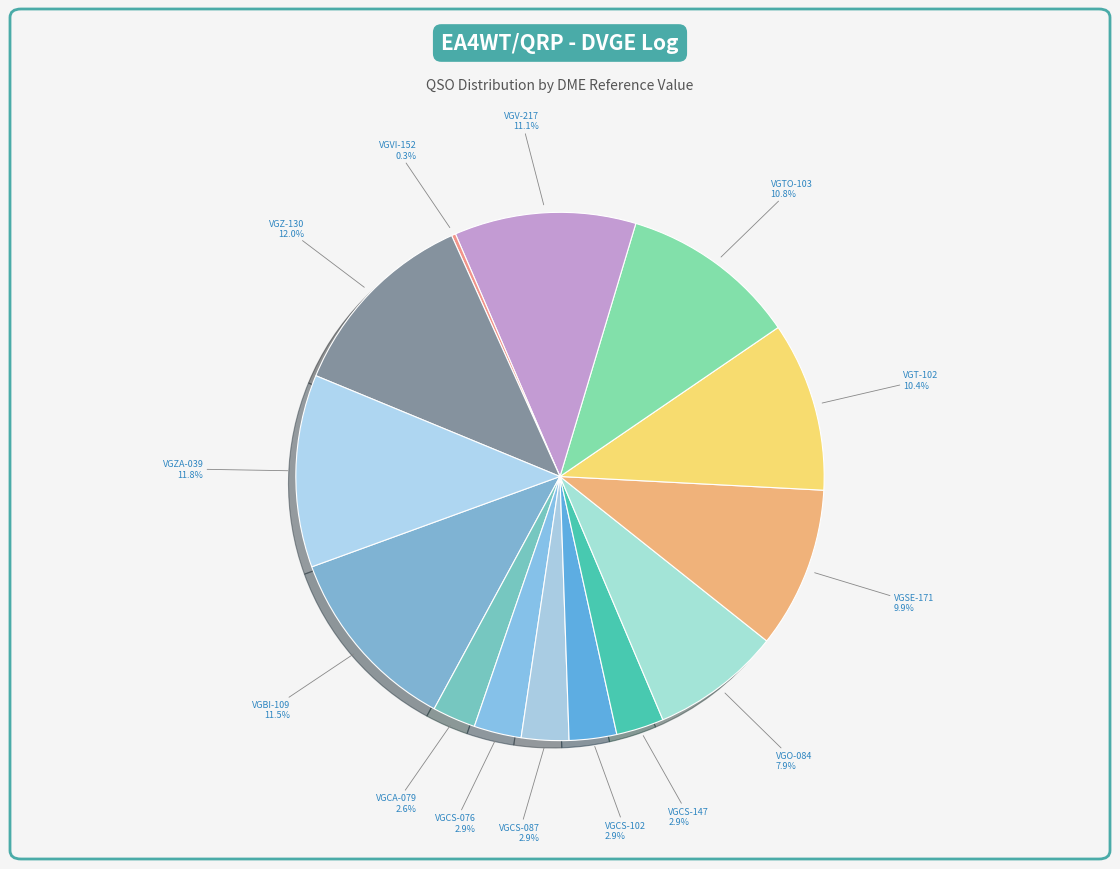

Which slice is the largest?

VGZ-130